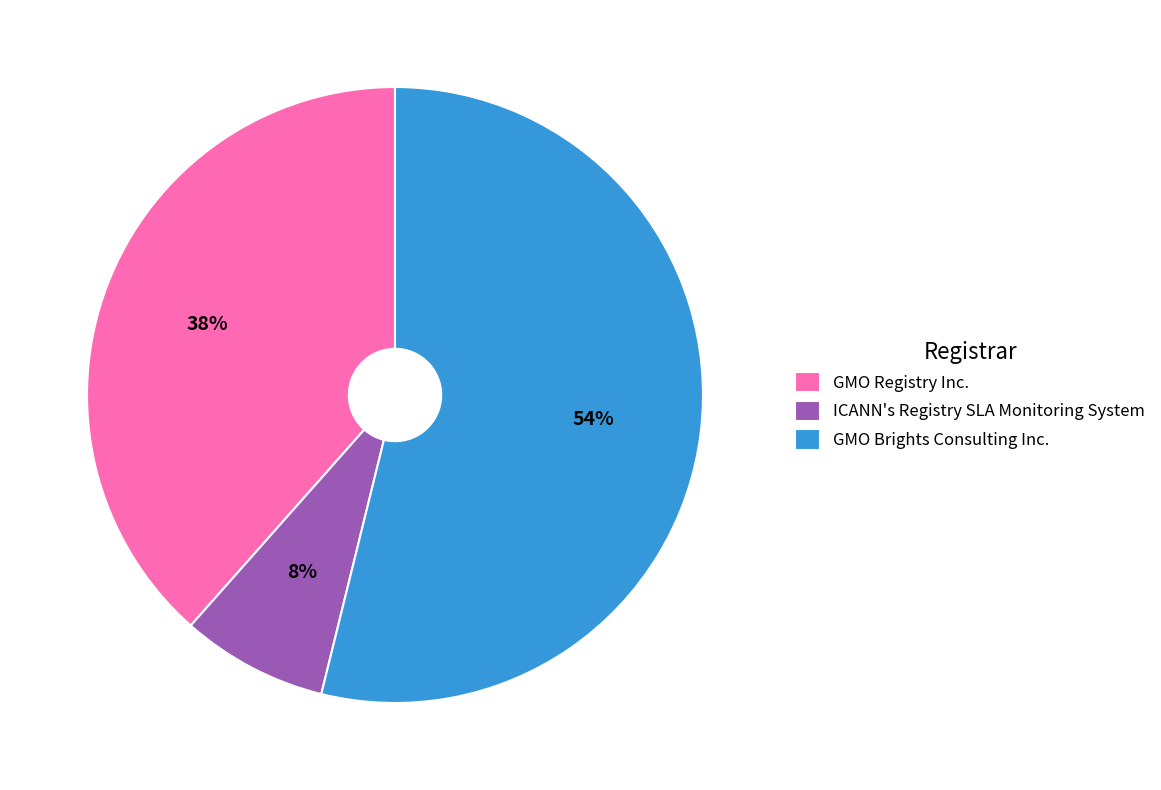

The GMO Brights Consulting Inc. slice represents 54% of the pie. True or false?

True